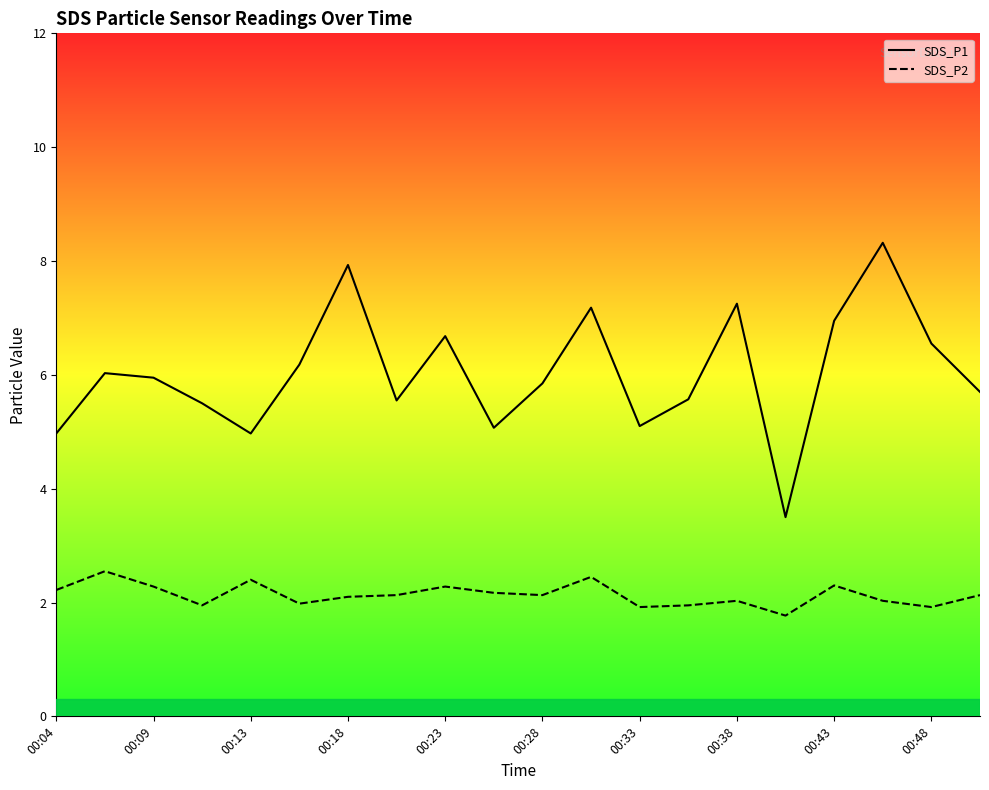

What is the spread (max minus min) of values at 00:48?

4.6